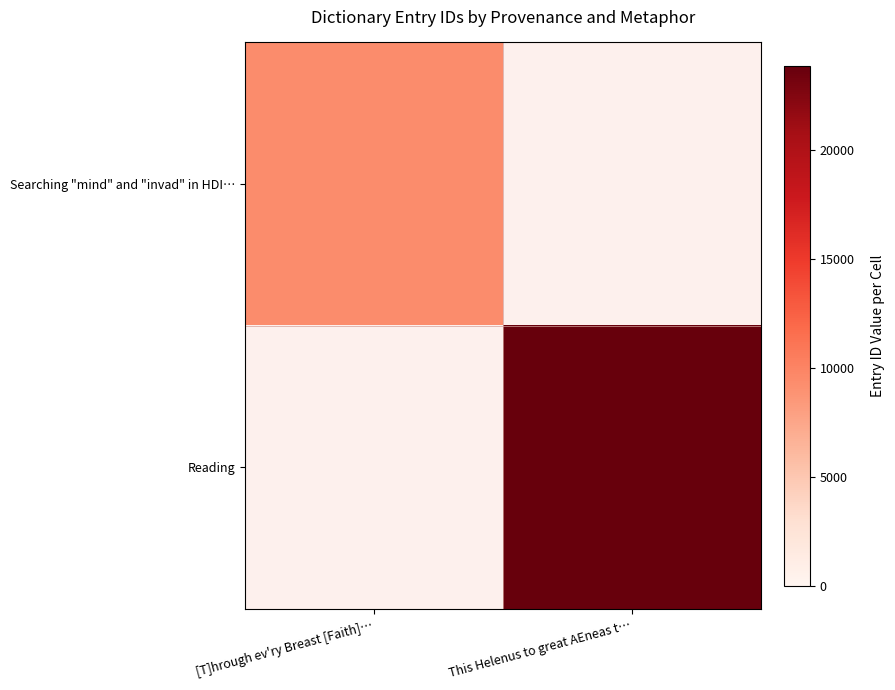

Between [T]hrough ev'ry Breast [Faith]… and This Helenus to great AEneas t…, which is larger?

This Helenus to great AEneas t…